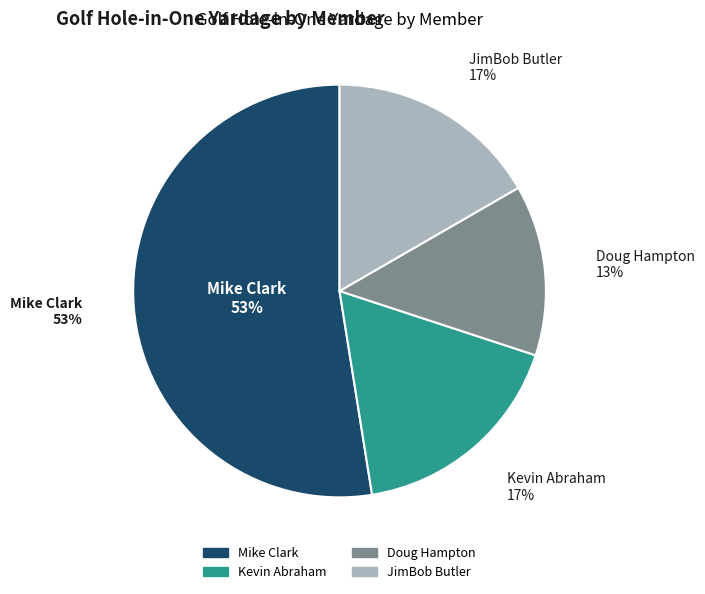

Do Mike Clark and Doug Hampton together represent more than half of the pie?

Yes